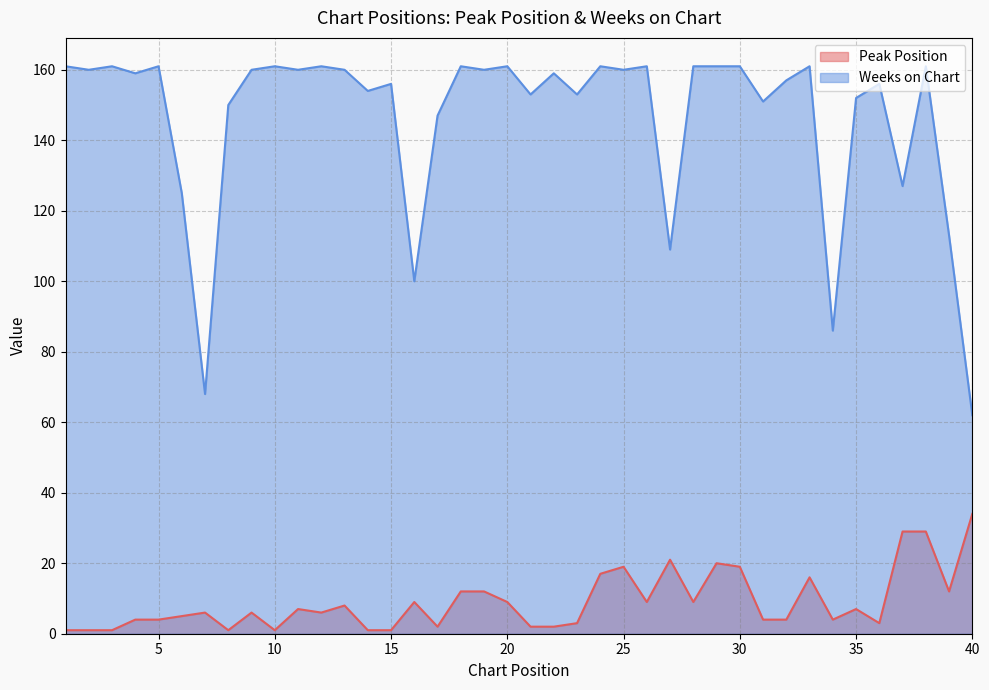

The Weeks on Chart series shows 161 at 10. True or false?

True